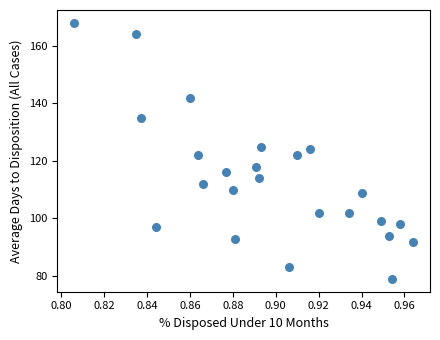

What is the range of Y values (max minus min)?

89